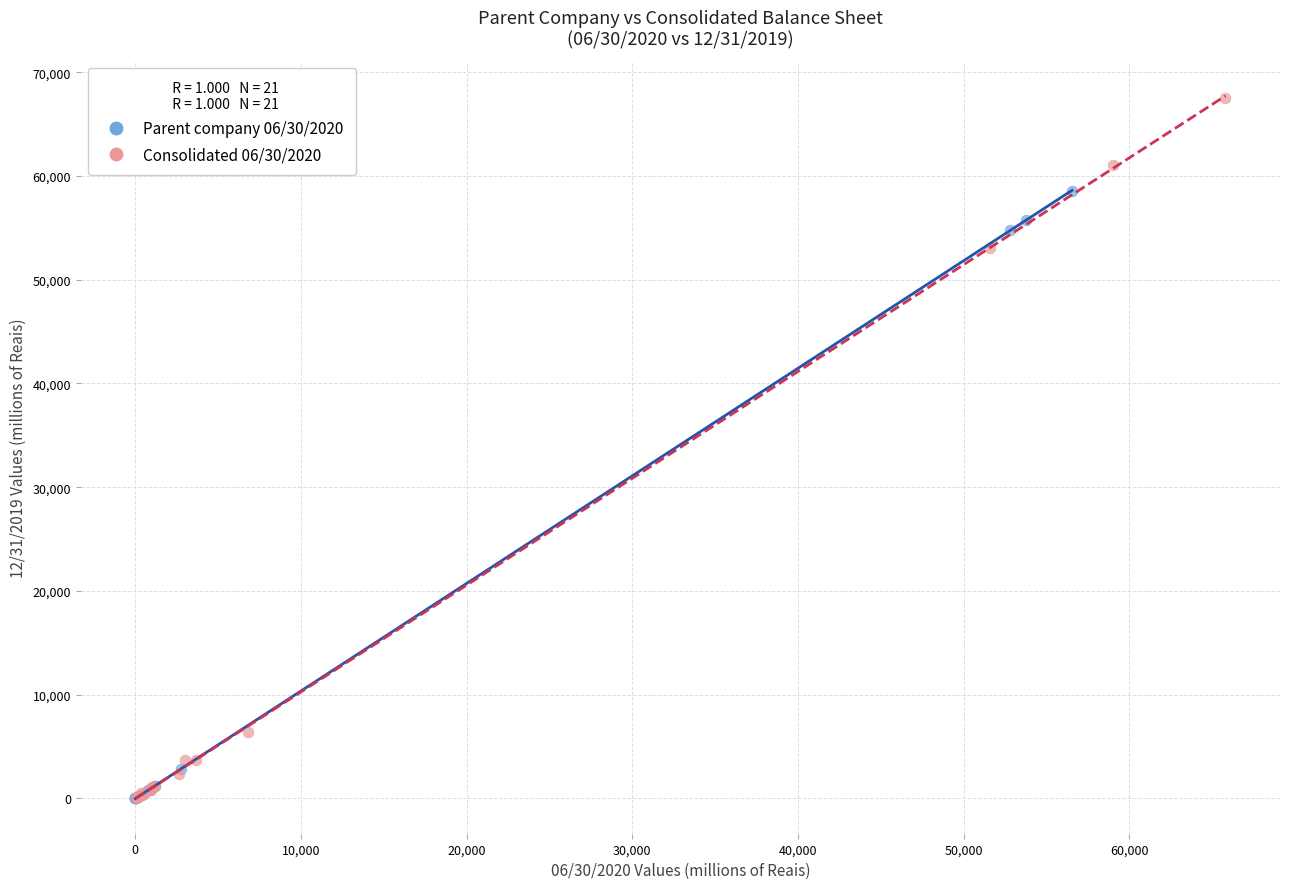

Which series contains the highest Y value?

Consolidated 06/30/2020